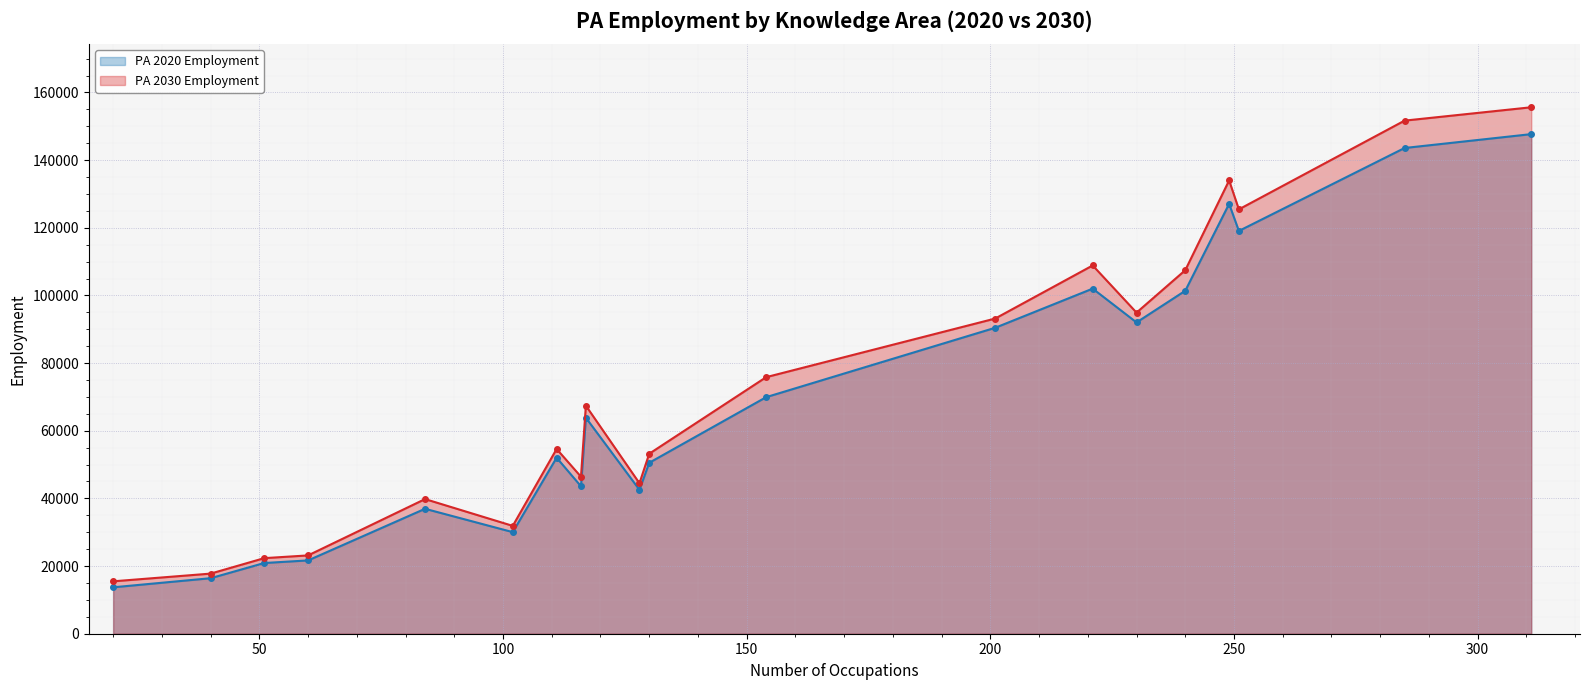

What is the smallest value displayed?

13720